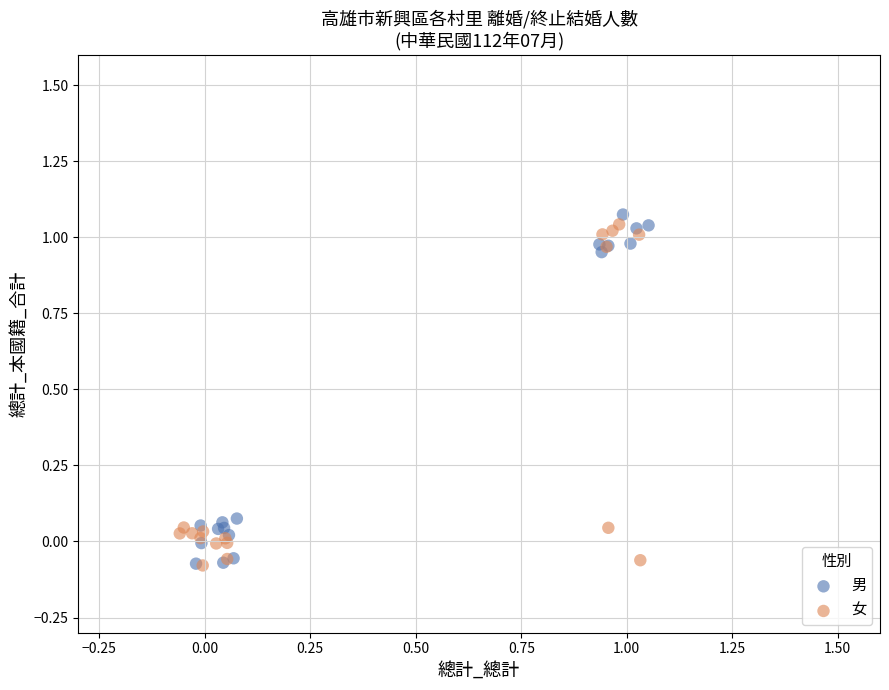

What are all the series names shown in the legend?

男, 女